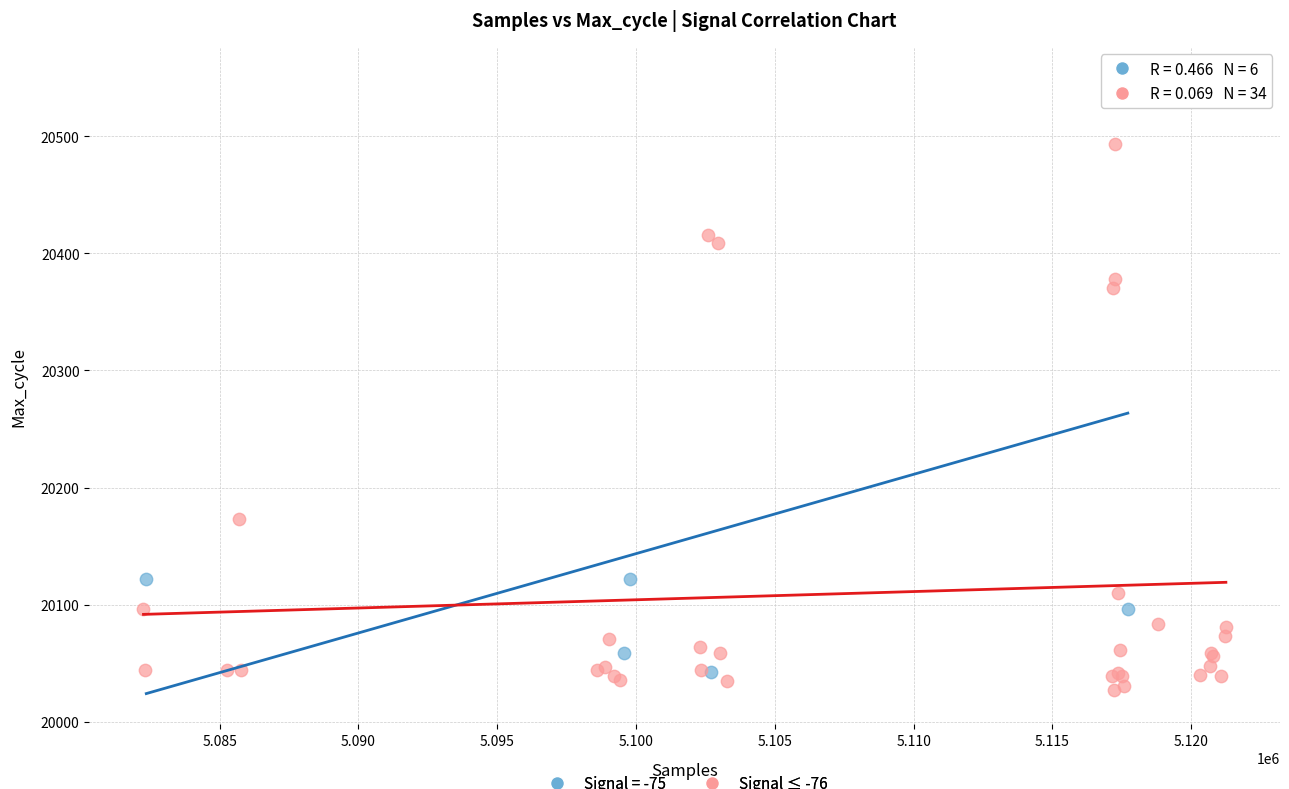

Which series reaches the maximum Y coordinate?

Signal = -75